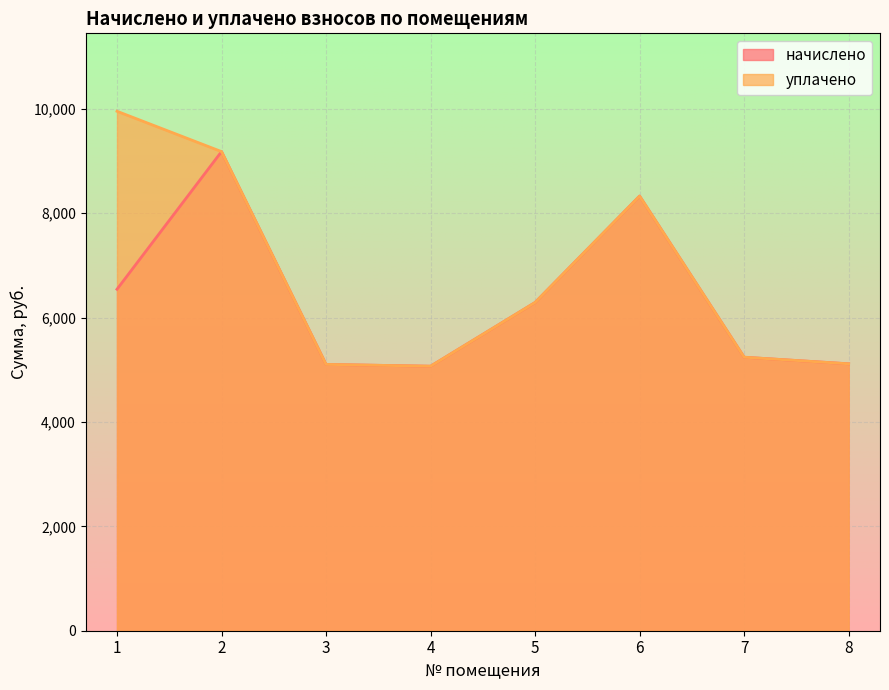

Is it true that уплачено equals 2177.6 at 6?

False